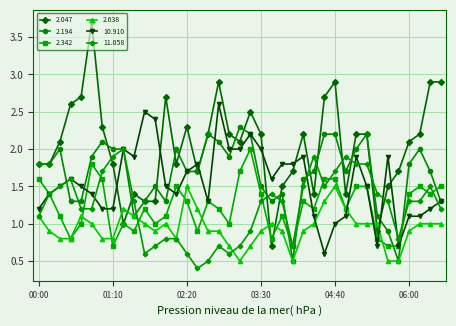

Reading left to right, extract all data points from this chart.

2.047: 1.8	1.8	2.1	2.6	2.7	3.7	2.3	1.8	1.0	1.4	1.3	1.3	2.7	1.8	2.3	1.7	2.2	2.9	2.2	2.1	2.5	2.2	0.7	1.5	1.7	2.2	1.4	2.7	2.9	1.4	2.2	2.2	0.9	1.5	1.7	2.1	2.2	2.9	2.9
2.194: 1.8	1.8	2.0	1.3	1.3	1.9	2.1	2.0	2.0	1.1	1.3	1.5	1.3	2.0	1.7	1.7	2.2	2.1	1.9	2.3	2.2	1.5	1.3	1.4	0.5	1.6	1.7	2.2	2.2	1.7	2.0	2.2	1.1	0.9	0.5	1.8	2.0	1.7	1.3
2.342: 1.6	1.4	1.1	0.8	1.0	1.8	1.6	0.7	1.0	0.9	1.2	1.0	1.1	1.5	1.3	0.9	1.3	1.2	1.0	1.7	2.0	1.4	0.8	1.1	0.7	1.3	1.2	1.6	1.6	1.2	1.5	1.5	0.8	0.7	0.7	1.4	1.5	1.4	1.5
2.638: 1.1	0.9	0.8	0.8	1.1	1.0	0.8	0.8	1.2	1.1	1.0	0.9	1.0	0.8	1.5	1.2	0.9	0.9	0.7	0.5	0.7	0.9	1.0	0.9	0.5	0.9	1.0	1.3	1.5	1.2	1.0	1.0	1.0	0.5	0.5	0.9	1.0	1.0	1.0
10.910: 1.2	1.4	1.5	1.6	1.5	1.4	1.2	1.2	2.0	1.9	2.5	2.4	1.5	1.4	1.7	1.8	1.3	2.6	2.0	2.0	2.2	2.0	1.6	1.8	1.8	1.9	1.1	0.6	1.0	1.1	1.9	1.5	0.7	1.9	0.7	1.1	1.1	1.2	1.3
11.058: 1.1	1.4	1.5	1.6	1.2	1.2	1.7	1.9	2.0	1.3	0.6	0.7	0.8	0.8	0.6	0.4	0.5	0.7	0.6	0.7	0.9	1.3	1.4	1.3	0.7	1.5	1.9	1.5	1.7	1.9	1.8	1.8	1.4	1.3	0.8	1.3	1.3	1.5	1.2